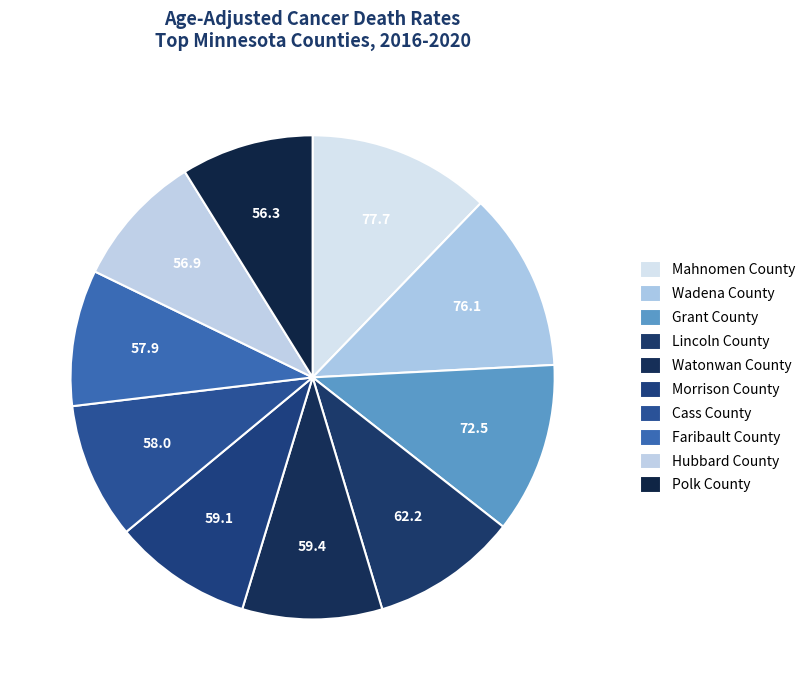

To the nearest percent, what percentage of the pie is Mahnomen County?

12%